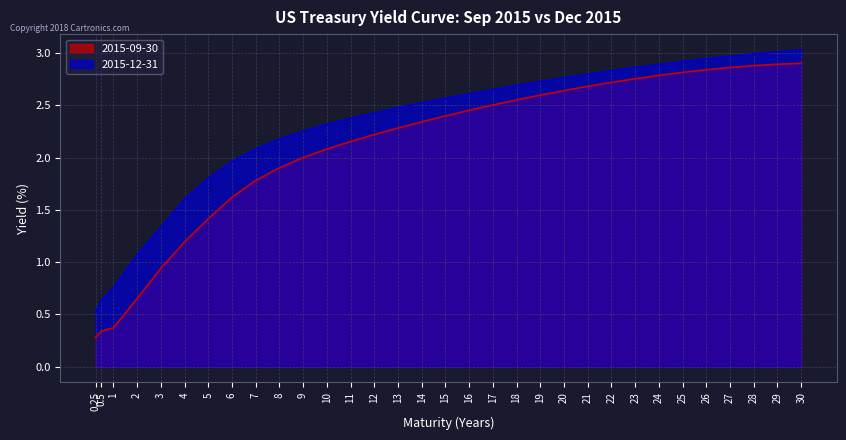

Reading left to right, extract all data points from this chart.

2015-09-30: 0.25=0.3	0.5=0.3	1=0.4	2=0.7	3=0.9	4=1.2	5=1.4	6=1.6	7=1.8	8=1.9	9=2.0	10=2.1	11=2.2	12=2.2	13=2.3	14=2.3	15=2.4	16=2.5	17=2.5	18=2.6	19=2.6	20=2.6	21=2.7	22=2.7	23=2.8	24=2.8	25=2.8	26=2.8	27=2.9	28=2.9	29=2.9	30=2.9
2015-12-31: 0.25=0.5	0.5=0.6	1=0.8	2=1.1	3=1.3	4=1.6	5=1.8	6=2.0	7=2.1	8=2.2	9=2.3	10=2.3	11=2.4	12=2.4	13=2.5	14=2.5	15=2.6	16=2.6	17=2.7	18=2.7	19=2.7	20=2.8	21=2.8	22=2.8	23=2.9	24=2.9	25=2.9	26=2.9	27=3.0	28=3.0	29=3.0	30=3.0